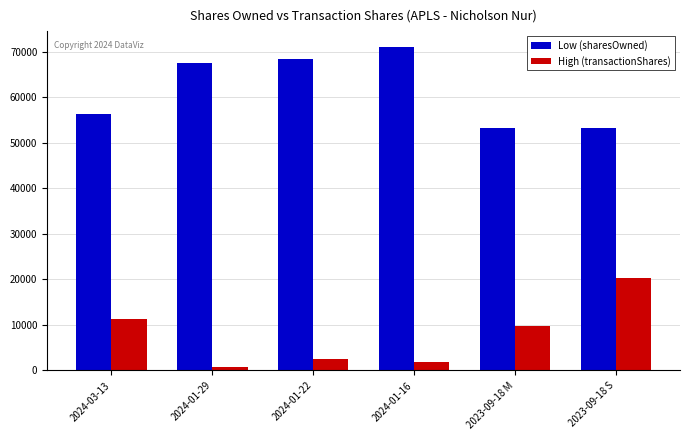

What is the maximum value shown in the chart?

70935